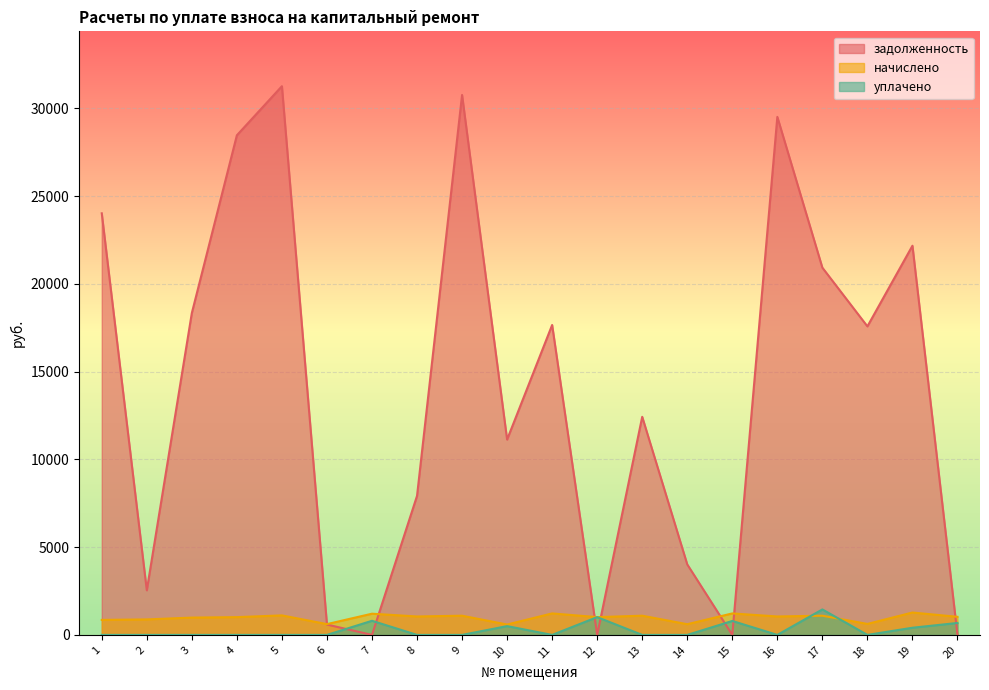

What is the average value of the начислено series?

982.0